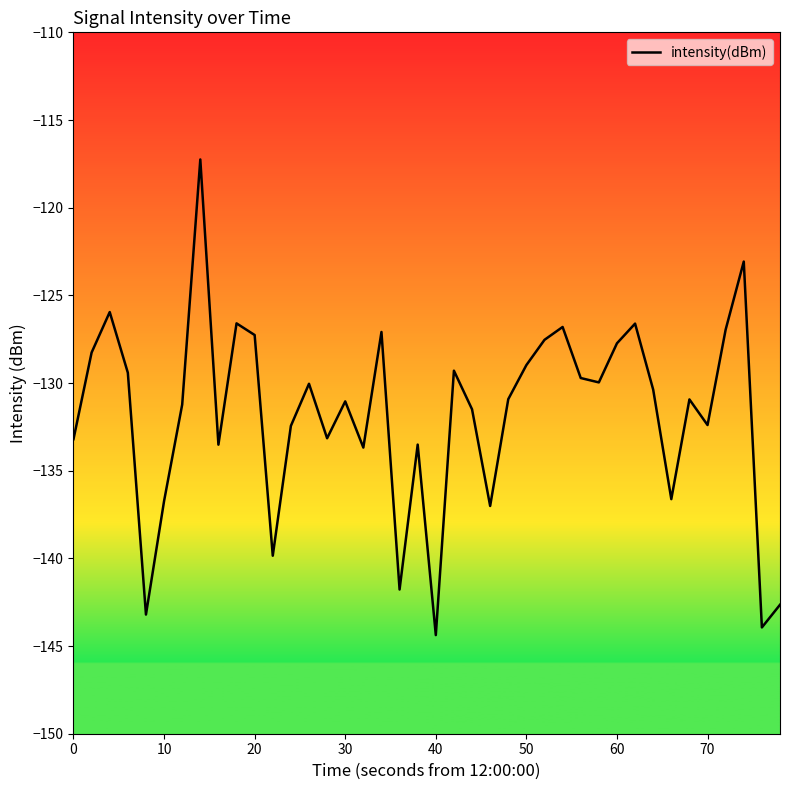

What is the minimum value shown in the chart?

-144.4